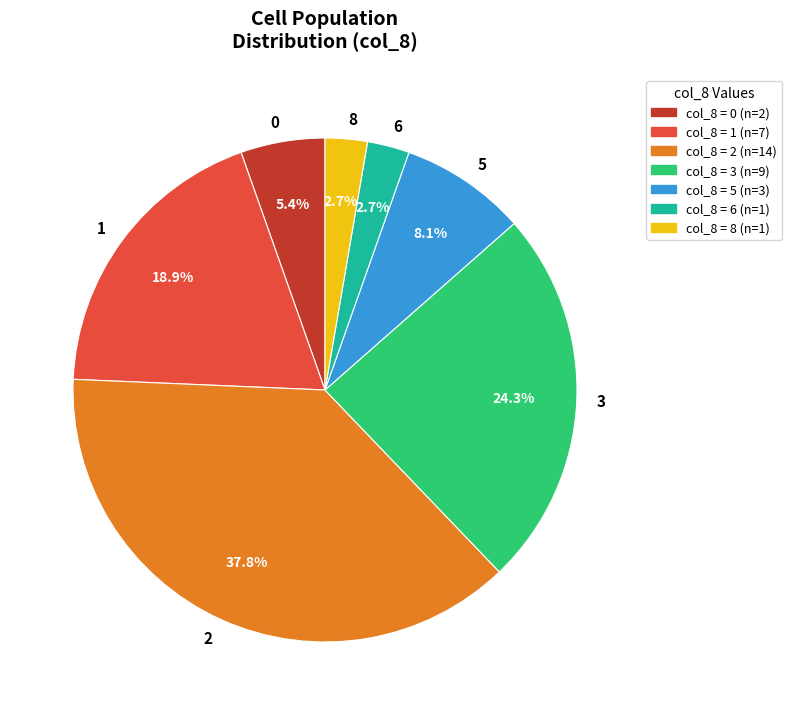

Count the number of slices in the pie.

7